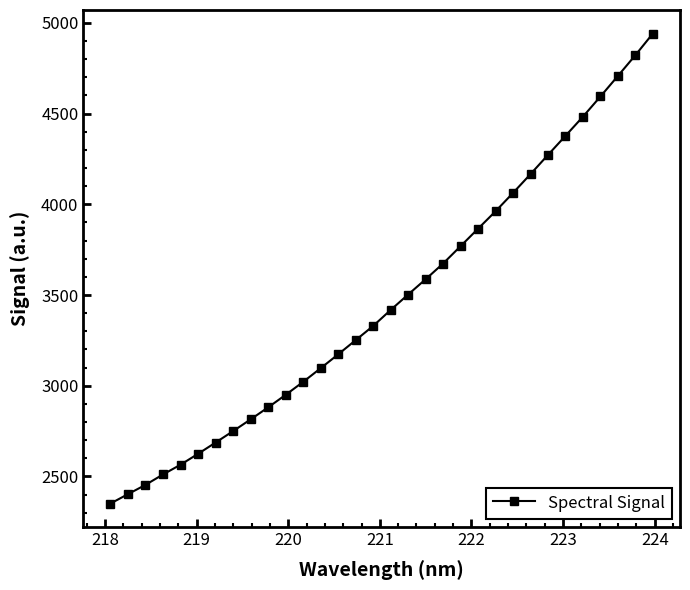

What is the greatest value displayed?

4941.3